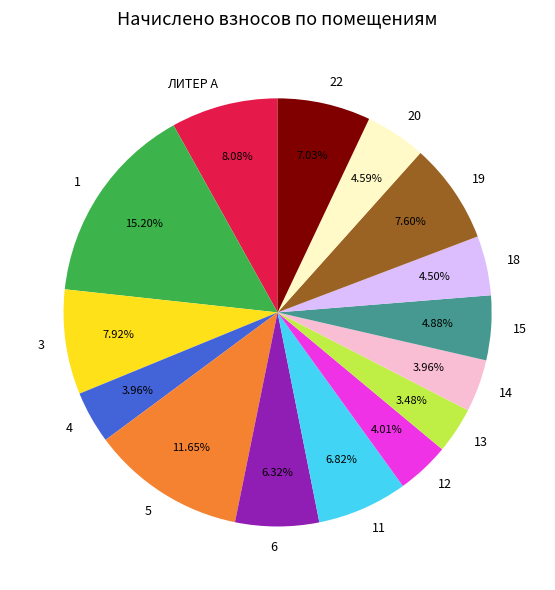

Does 4 represent more than half of the total?

No